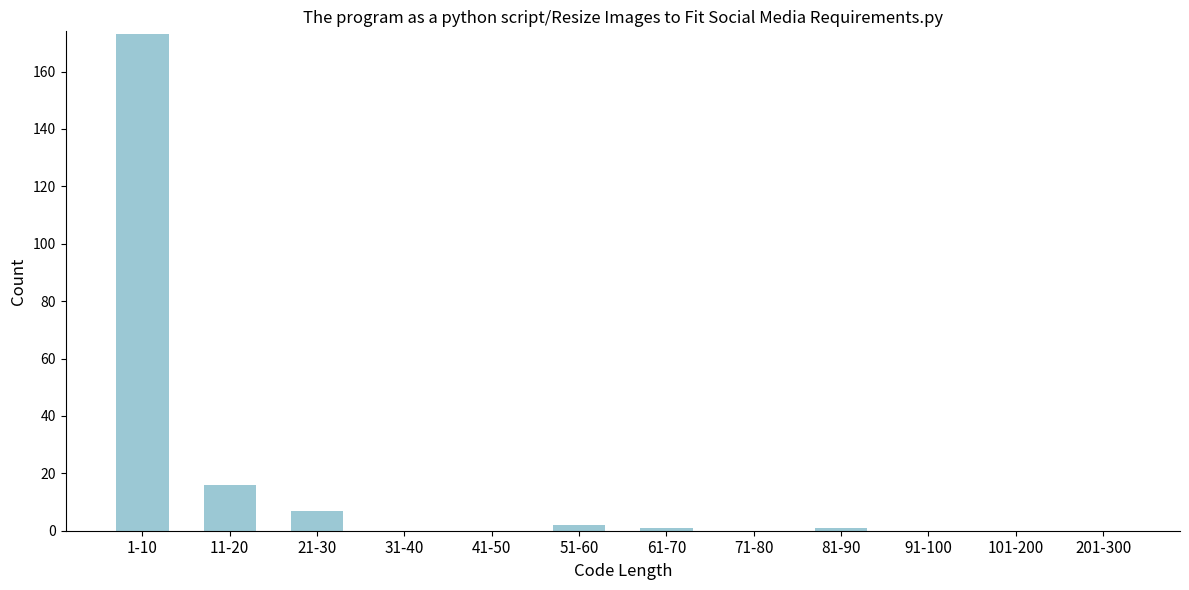

Reading right to left, list all the values displayed in this chart.

201-300=0	101-200=0	91-100=0	81-90=1	71-80=0	61-70=1	51-60=2	41-50=0	31-40=0	21-30=7	11-20=16	1-10=173